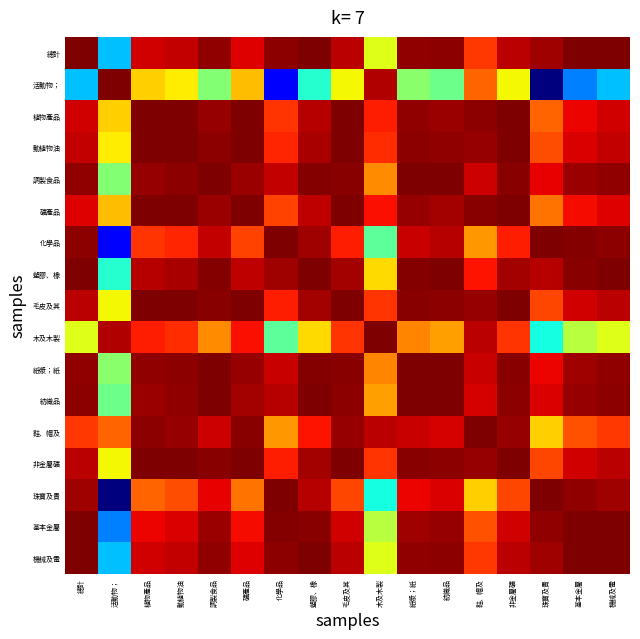

Reading left to right, what are all the values shown in this chart?

總計: 總計=1.0	活動物；=0.3	植物產品=0.9	動植物油=0.9	調製食品=1.0	礦產品=0.9	化學品=1.0	塑膠、橡=1.0	毛皮及其=0.9	木及木製=0.6	紙漿；紙=1.0	紡織品=1.0	鞋、帽及=0.9	非金屬礦=0.9	珠寶及貴=1.0	基本金屬=1.0	機械及電=1.0
活動物；: 總計=0.3	活動物；=1.0	植物產品=0.7	動植物油=0.7	調製食品=0.5	礦產品=0.7	化學品=0.1	塑膠、橡=0.4	毛皮及其=0.6	木及木製=1.0	紙漿；紙=0.5	紡織品=0.5	鞋、帽及=0.8	非金屬礦=0.6	珠寶及貴=0.0	基本金屬=0.3	機械及電=0.3
植物產品: 總計=0.9	活動物；=0.7	植物產品=1.0	動植物油=1.0	調製食品=1.0	礦產品=1.0	化學品=0.9	塑膠、橡=1.0	毛皮及其=1.0	木及木製=0.9	紙漿；紙=1.0	紡織品=1.0	鞋、帽及=1.0	非金屬礦=1.0	珠寶及貴=0.8	基本金屬=0.9	機械及電=0.9
動植物油: 總計=0.9	活動物；=0.7	植物產品=1.0	動植物油=1.0	調製食品=1.0	礦產品=1.0	化學品=0.9	塑膠、橡=1.0	毛皮及其=1.0	木及木製=0.9	紙漿；紙=1.0	紡織品=1.0	鞋、帽及=1.0	非金屬礦=1.0	珠寶及貴=0.8	基本金屬=0.9	機械及電=0.9
調製食品: 總計=1.0	活動物；=0.5	植物產品=1.0	動植物油=1.0	調製食品=1.0	礦產品=1.0	化學品=0.9	塑膠、橡=1.0	毛皮及其=1.0	木及木製=0.8	紙漿；紙=1.0	紡織品=1.0	鞋、帽及=0.9	非金屬礦=1.0	珠寶及貴=0.9	基本金屬=1.0	機械及電=1.0
礦產品: 總計=0.9	活動物；=0.7	植物產品=1.0	動植物油=1.0	調製食品=1.0	礦產品=1.0	化學品=0.8	塑膠、橡=0.9	毛皮及其=1.0	木及木製=0.9	紙漿；紙=1.0	紡織品=1.0	鞋、帽及=1.0	非金屬礦=1.0	珠寶及貴=0.8	基本金屬=0.9	機械及電=0.9
化學品: 總計=1.0	活動物；=0.1	植物產品=0.9	動植物油=0.9	調製食品=0.9	礦產品=0.8	化學品=1.0	塑膠、橡=1.0	毛皮及其=0.9	木及木製=0.5	紙漿；紙=0.9	紡織品=0.9	鞋、帽及=0.7	非金屬礦=0.9	珠寶及貴=1.0	基本金屬=1.0	機械及電=1.0
塑膠、橡: 總計=1.0	活動物；=0.4	植物產品=1.0	動植物油=1.0	調製食品=1.0	礦產品=0.9	化學品=1.0	塑膠、橡=1.0	毛皮及其=1.0	木及木製=0.7	紙漿；紙=1.0	紡織品=1.0	鞋、帽及=0.9	非金屬礦=1.0	珠寶及貴=0.9	基本金屬=1.0	機械及電=1.0
毛皮及其: 總計=0.9	活動物；=0.6	植物產品=1.0	動植物油=1.0	調製食品=1.0	礦產品=1.0	化學品=0.9	塑膠、橡=1.0	毛皮及其=1.0	木及木製=0.9	紙漿；紙=1.0	紡織品=1.0	鞋、帽及=1.0	非金屬礦=1.0	珠寶及貴=0.8	基本金屬=0.9	機械及電=0.9
木及木製: 總計=0.6	活動物；=1.0	植物產品=0.9	動植物油=0.9	調製食品=0.8	礦產品=0.9	化學品=0.5	塑膠、橡=0.7	毛皮及其=0.9	木及木製=1.0	紙漿；紙=0.8	紡織品=0.7	鞋、帽及=0.9	非金屬礦=0.9	珠寶及貴=0.4	基本金屬=0.6	機械及電=0.6
紙漿；紙: 總計=1.0	活動物；=0.5	植物產品=1.0	動植物油=1.0	調製食品=1.0	礦產品=1.0	化學品=0.9	塑膠、橡=1.0	毛皮及其=1.0	木及木製=0.8	紙漿；紙=1.0	紡織品=1.0	鞋、帽及=0.9	非金屬礦=1.0	珠寶及貴=0.9	基本金屬=1.0	機械及電=1.0
紡織品: 總計=1.0	活動物；=0.5	植物產品=1.0	動植物油=1.0	調製食品=1.0	礦產品=1.0	化學品=0.9	塑膠、橡=1.0	毛皮及其=1.0	木及木製=0.7	紙漿；紙=1.0	紡織品=1.0	鞋、帽及=0.9	非金屬礦=1.0	珠寶及貴=0.9	基本金屬=1.0	機械及電=1.0
鞋、帽及: 總計=0.9	活動物；=0.8	植物產品=1.0	動植物油=1.0	調製食品=0.9	礦產品=1.0	化學品=0.7	塑膠、橡=0.9	毛皮及其=1.0	木及木製=0.9	紙漿；紙=0.9	紡織品=0.9	鞋、帽及=1.0	非金屬礦=1.0	珠寶及貴=0.7	基本金屬=0.8	機械及電=0.9
非金屬礦: 總計=0.9	活動物；=0.6	植物產品=1.0	動植物油=1.0	調製食品=1.0	礦產品=1.0	化學品=0.9	塑膠、橡=1.0	毛皮及其=1.0	木及木製=0.9	紙漿；紙=1.0	紡織品=1.0	鞋、帽及=1.0	非金屬礦=1.0	珠寶及貴=0.8	基本金屬=0.9	機械及電=0.9
珠寶及貴: 總計=1.0	活動物；=0.0	植物產品=0.8	動植物油=0.8	調製食品=0.9	礦產品=0.8	化學品=1.0	塑膠、橡=0.9	毛皮及其=0.8	木及木製=0.4	紙漿；紙=0.9	紡織品=0.9	鞋、帽及=0.7	非金屬礦=0.8	珠寶及貴=1.0	基本金屬=1.0	機械及電=1.0
基本金屬: 總計=1.0	活動物；=0.3	植物產品=0.9	動植物油=0.9	調製食品=1.0	礦產品=0.9	化學品=1.0	塑膠、橡=1.0	毛皮及其=0.9	木及木製=0.6	紙漿；紙=1.0	紡織品=1.0	鞋、帽及=0.8	非金屬礦=0.9	珠寶及貴=1.0	基本金屬=1.0	機械及電=1.0
機械及電: 總計=1.0	活動物；=0.3	植物產品=0.9	動植物油=0.9	調製食品=1.0	礦產品=0.9	化學品=1.0	塑膠、橡=1.0	毛皮及其=0.9	木及木製=0.6	紙漿；紙=1.0	紡織品=1.0	鞋、帽及=0.9	非金屬礦=0.9	珠寶及貴=1.0	基本金屬=1.0	機械及電=1.0